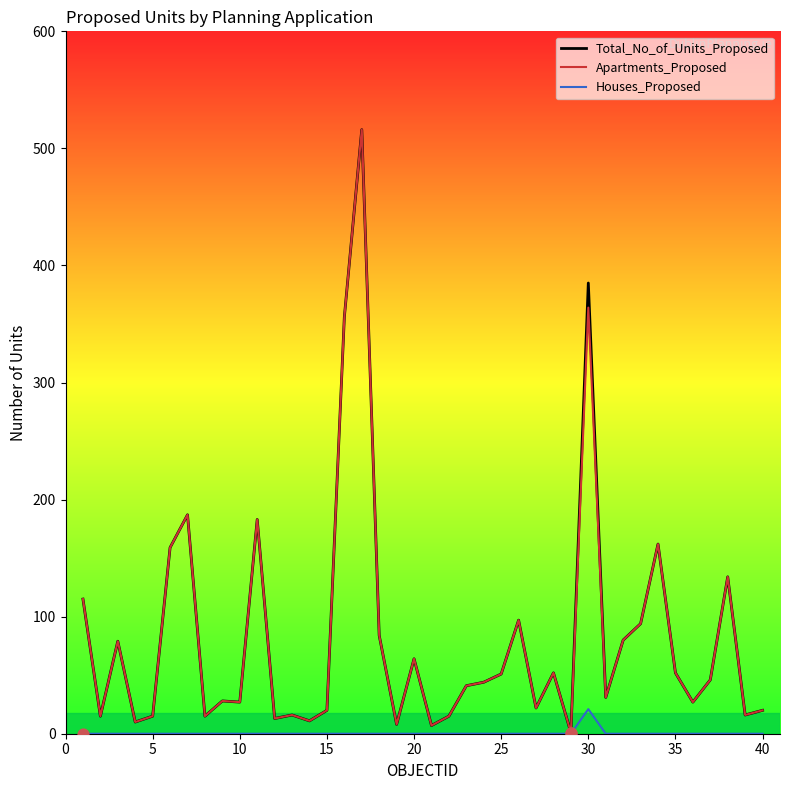

What is the maximum value shown in the chart?

516